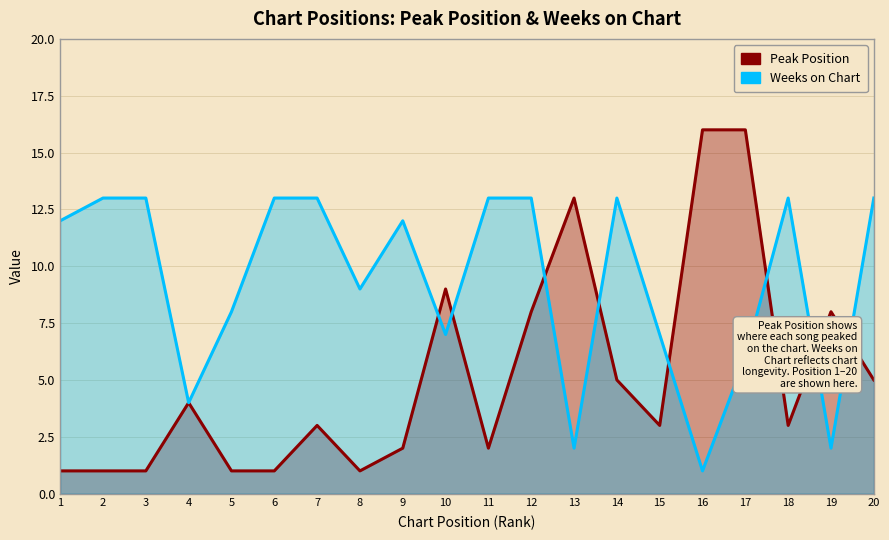

What value does the Peak Position series have at 12, to the nearest 10?

10